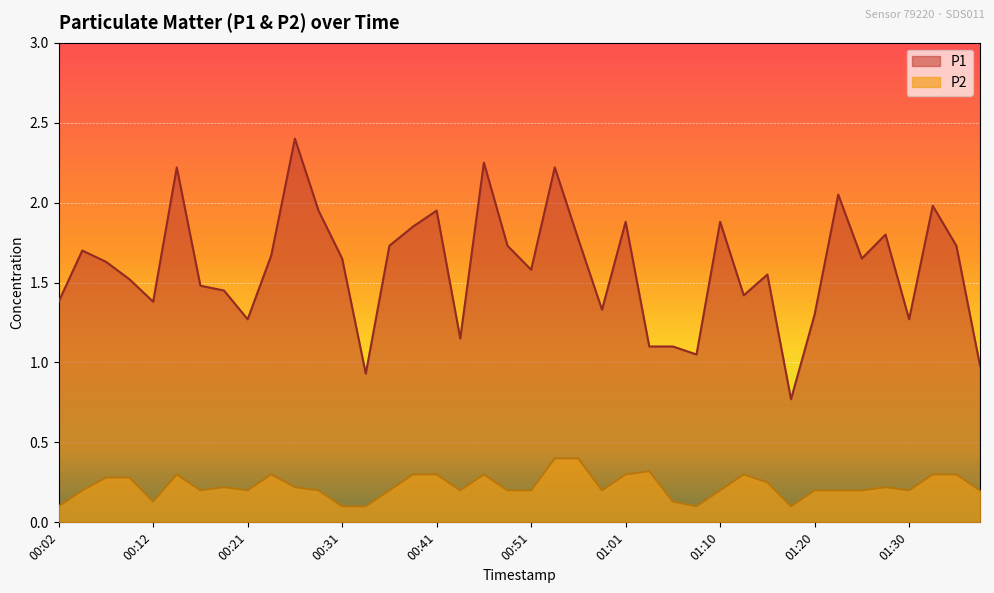

True or false: P2 and P1 cross at least once.

False